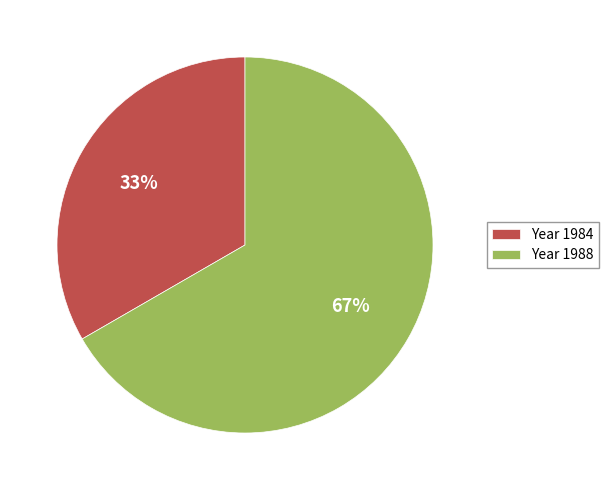

Count the number of slices in the pie.

2